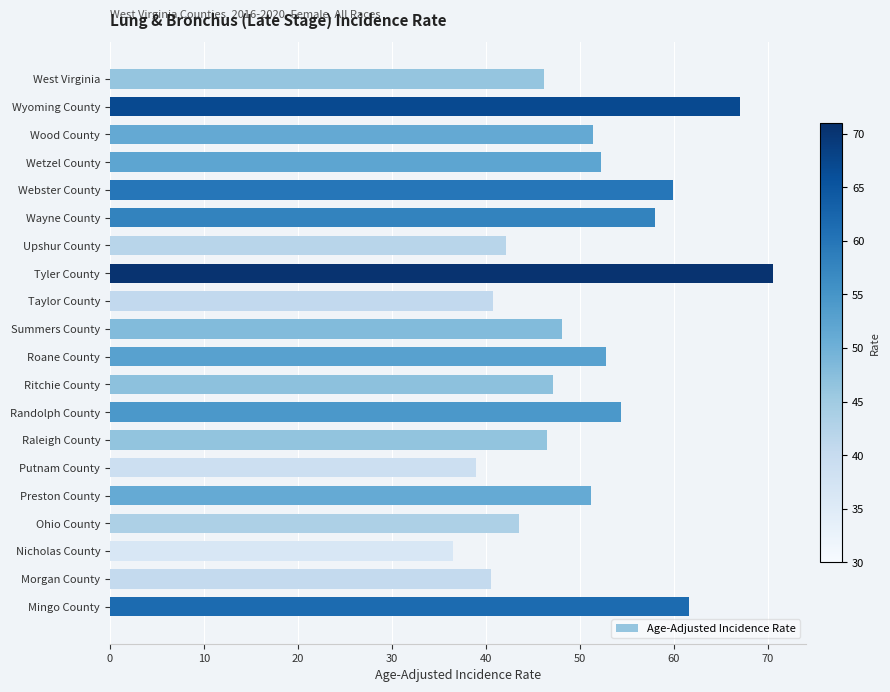

What is the minimum value shown in the chart?

36.5